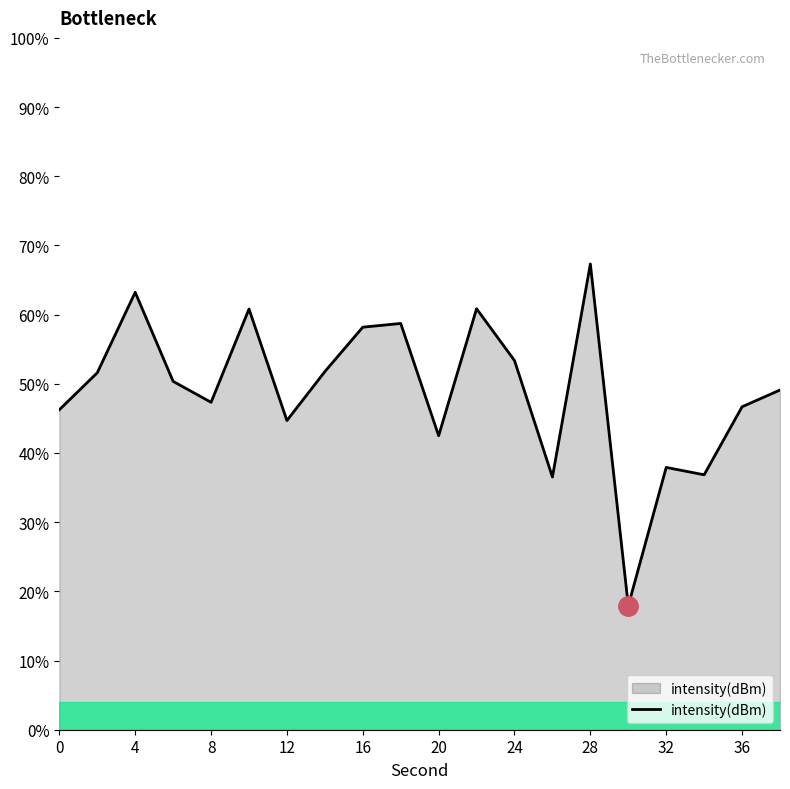

What is the greatest value displayed?

67.3